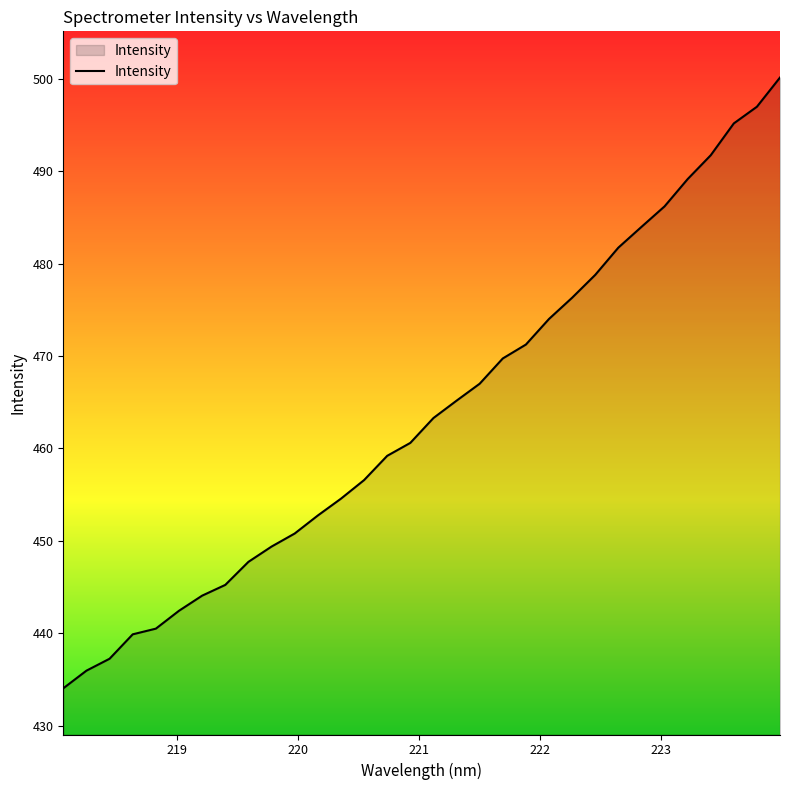

How many lines are shown in the chart?

1